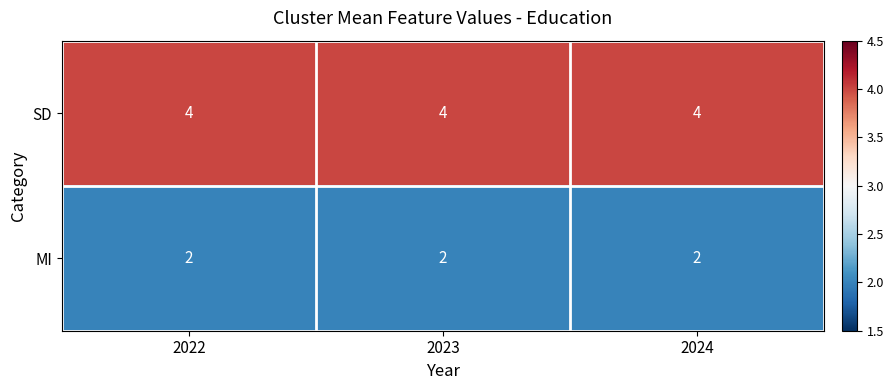

What is the maximum value shown in the chart?

4